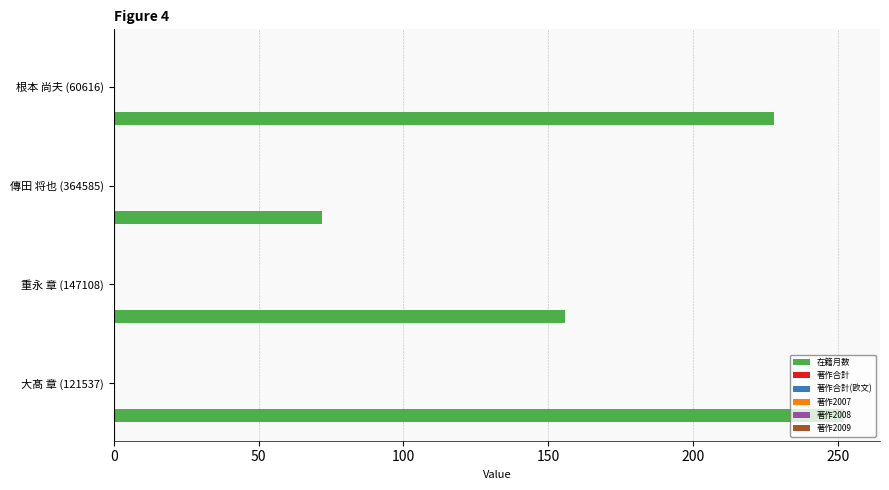

What is the average value?

177